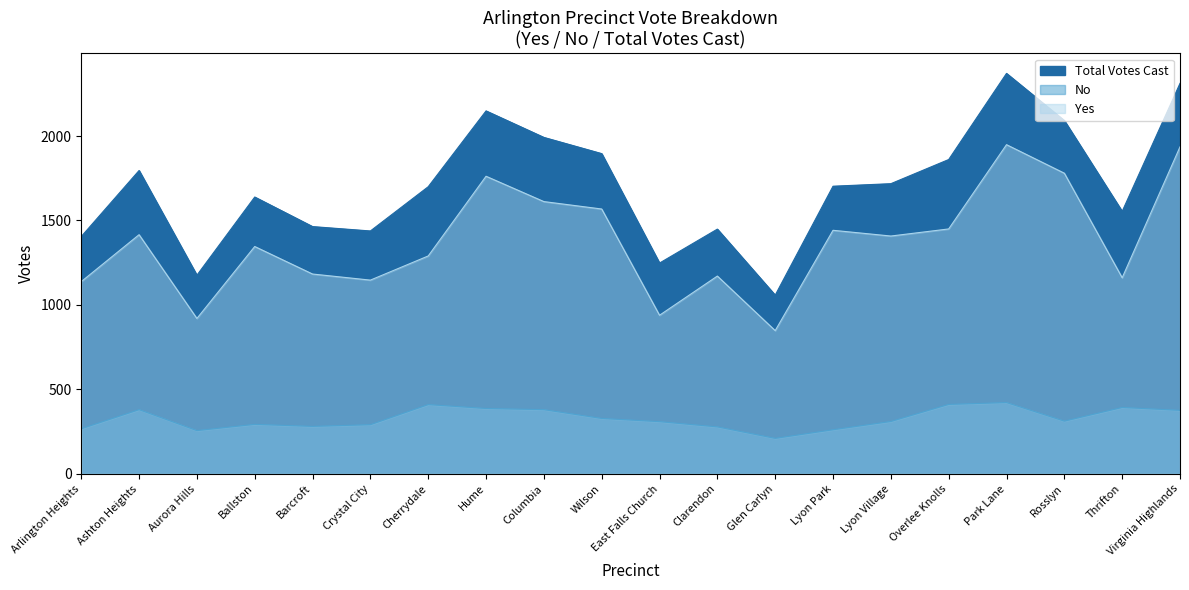

At which label is Yes closest to 1398?

Lyon Village